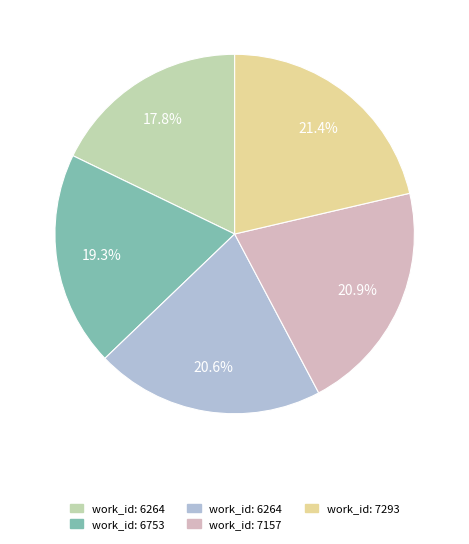

Does any single category account for the majority?

No